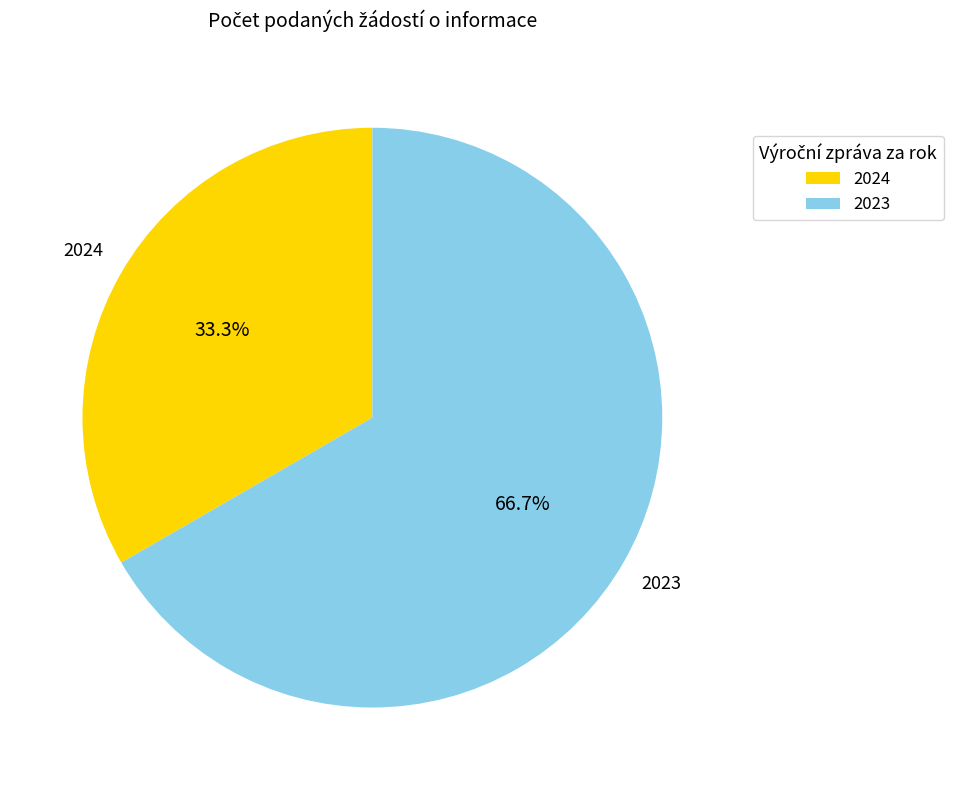

Is there a majority slice in this chart?

Yes